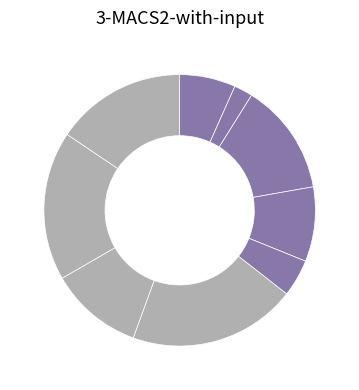

Count the number of slices in the pie.

9